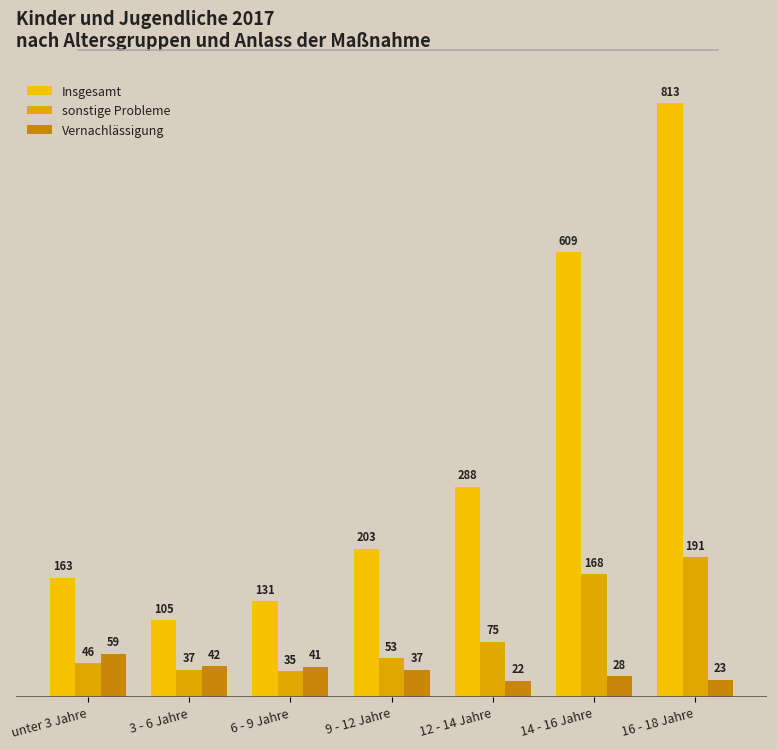

How many data points does each series have?

7